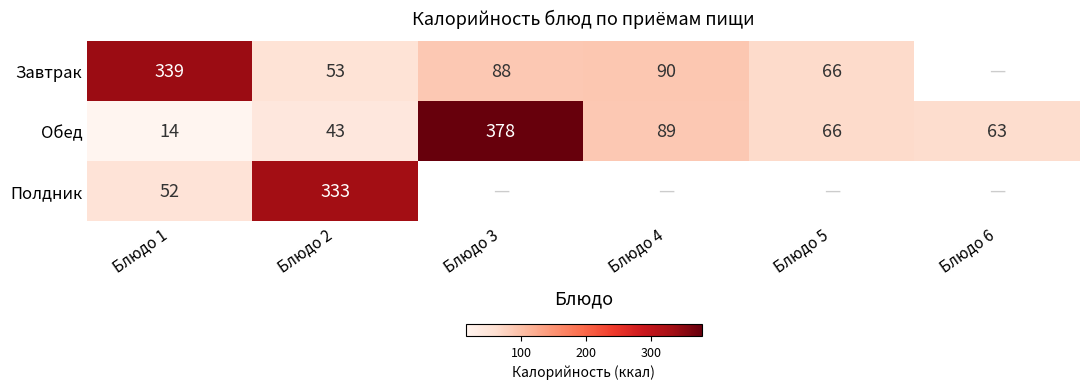

The value of Обед at Блюдо 5 is 66. True or false?

True